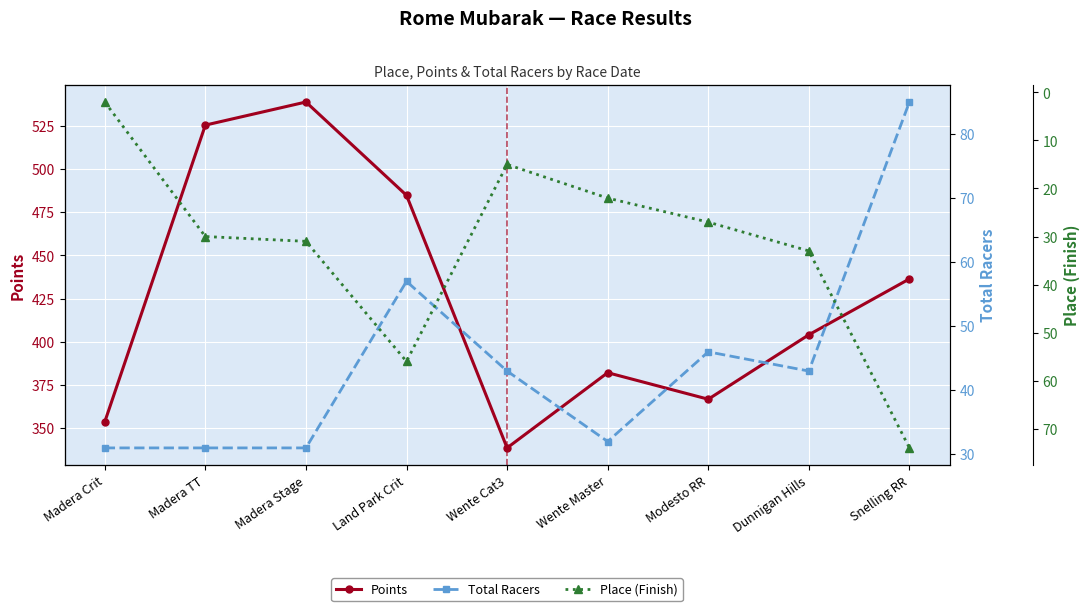

What is the difference between the maximum and minimum values in the Points series?

200.1